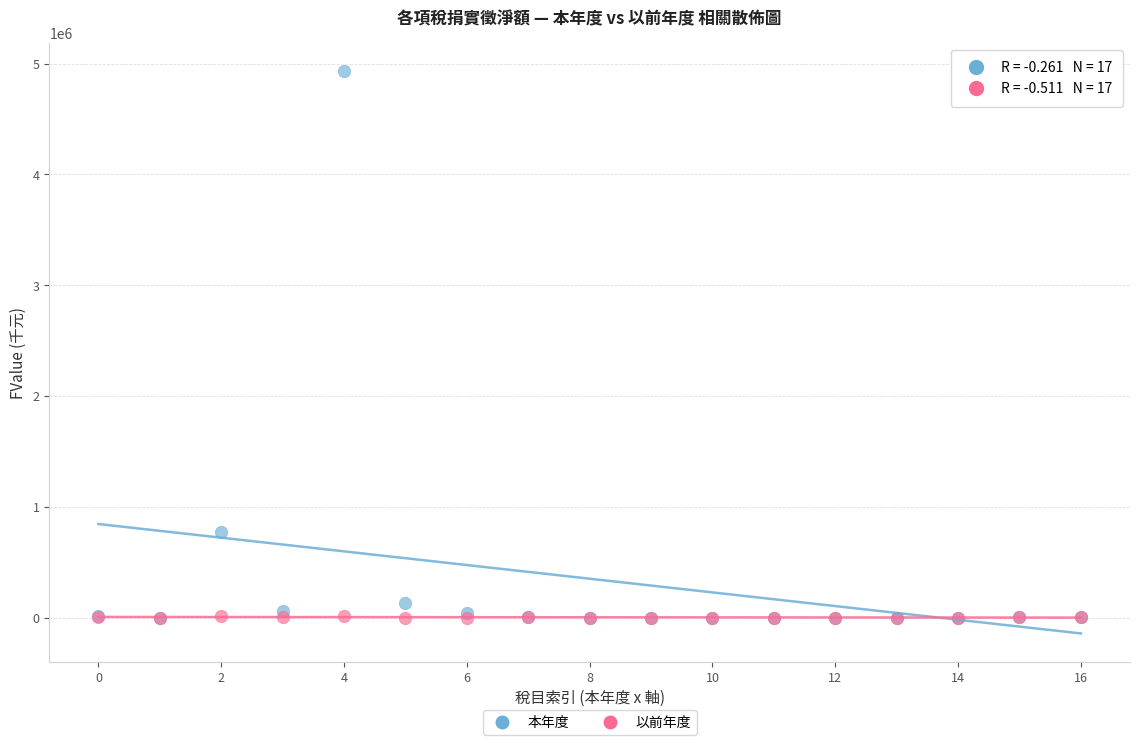

Which series has the largest Y range (max minus min)?

本年度